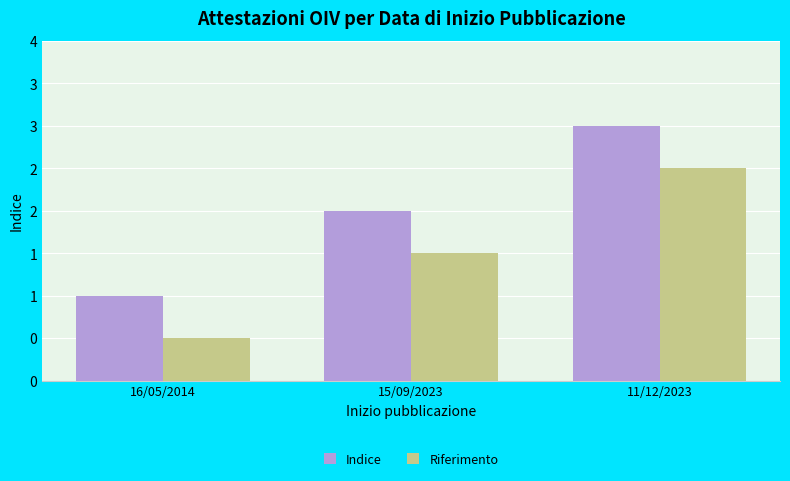

What is the approximate value of Riferimento at 15/09/2023?

1.5